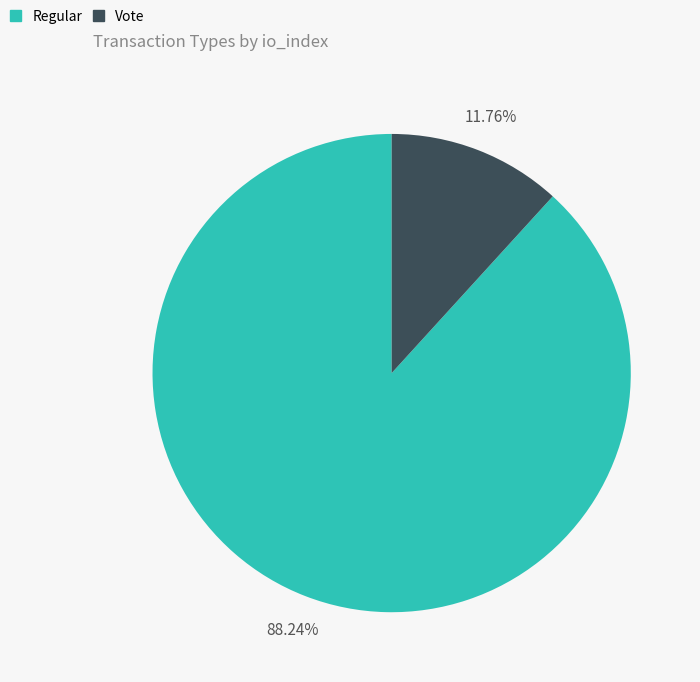

To the nearest percent, what is the combined percentage of Regular and Vote?

100%